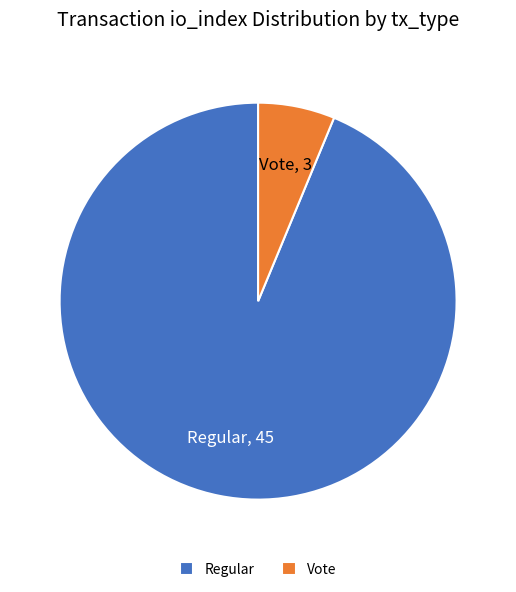

Count the number of slices in the pie.

2